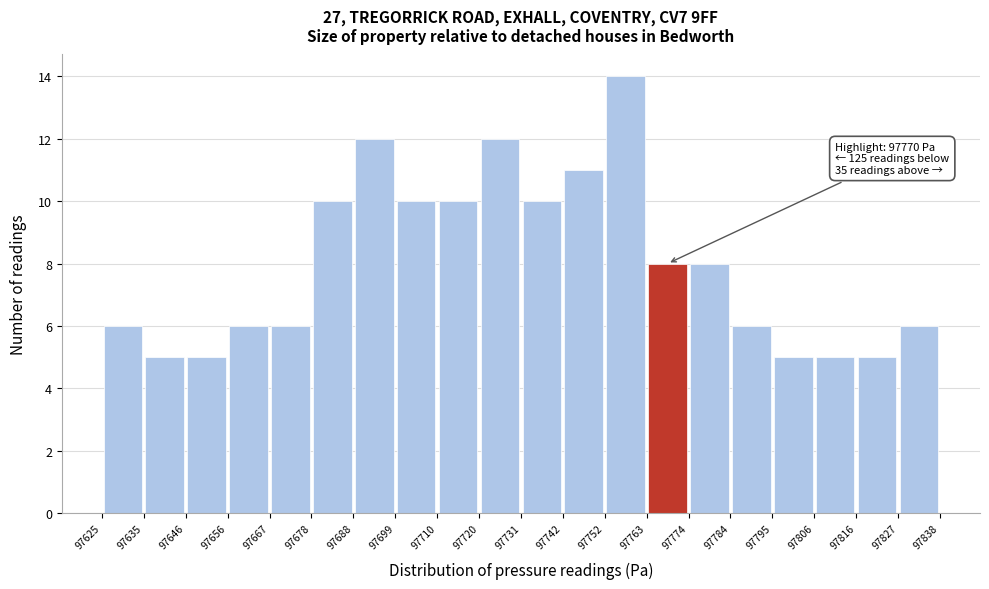

Over which range of the x-axis is the bar tallest?

97752 to 97763